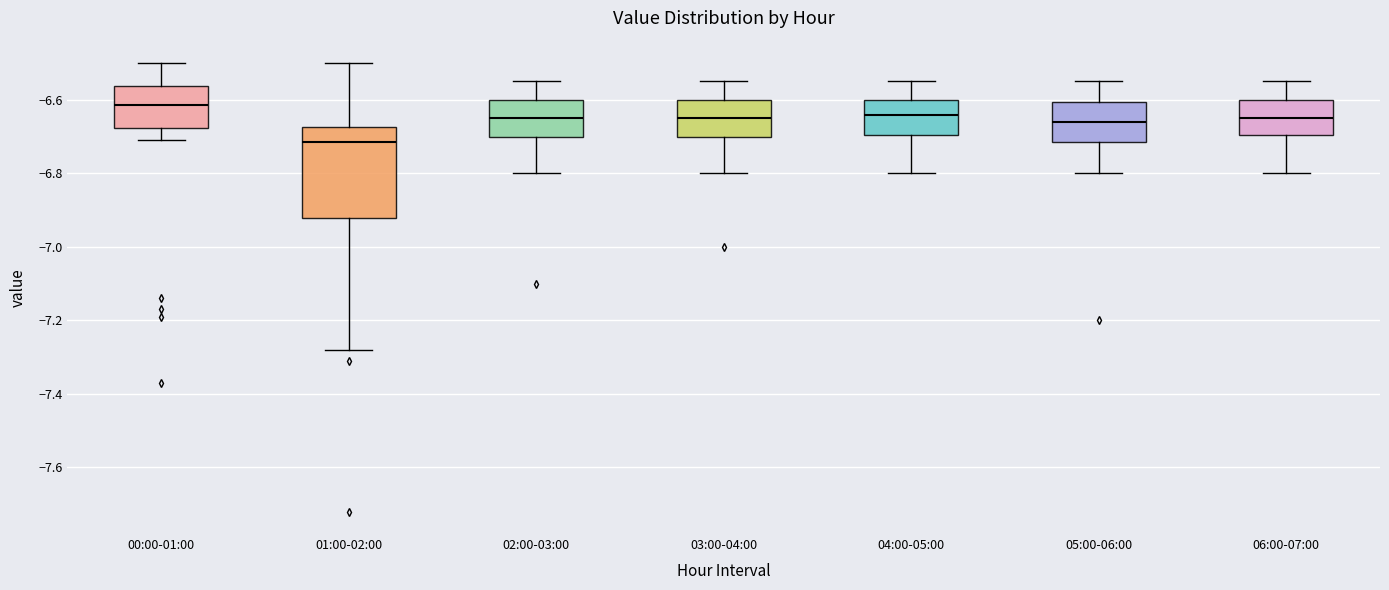

Which box has the lowest median line?

01:00-02:00